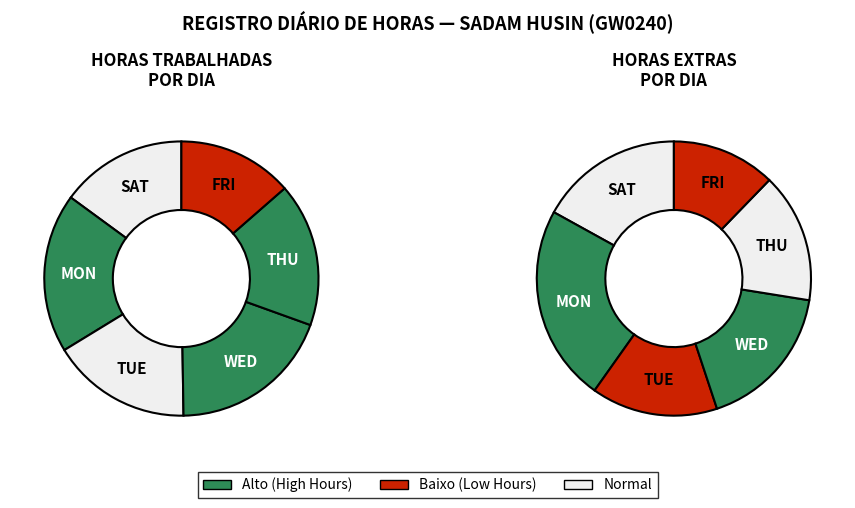

What is the largest slice in the pie chart?

Mon